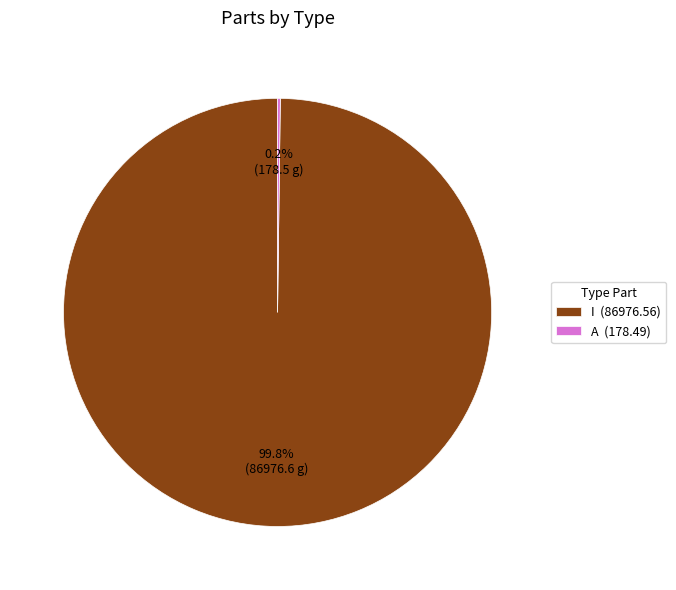

Does any single category account for the majority?

Yes